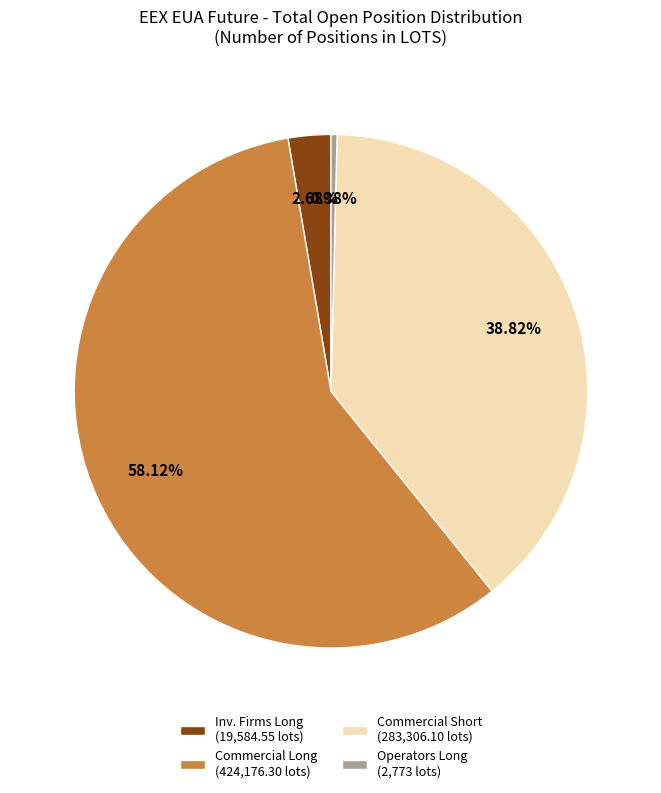

How many segments does this pie chart have?

4